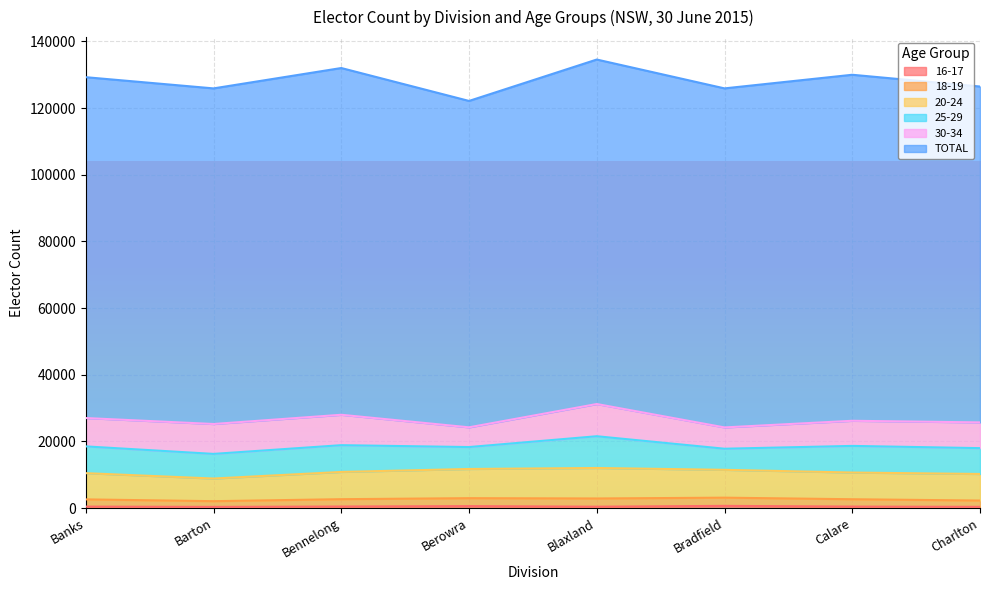

What is the value of the 20-24 point at the 1st from the left?

7868